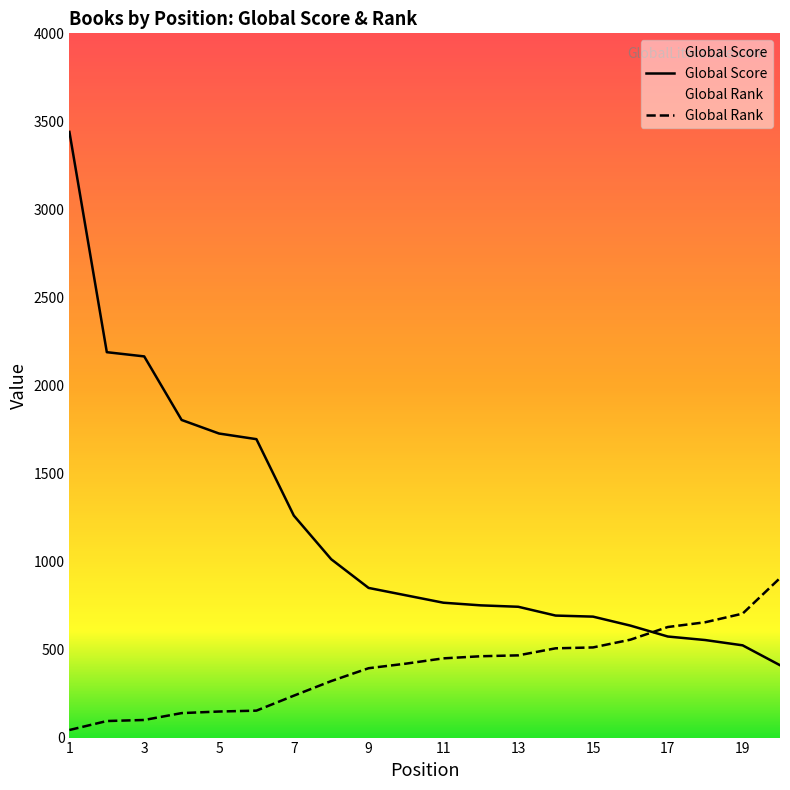

Which series changed the most between 10 and 18?

Global Score